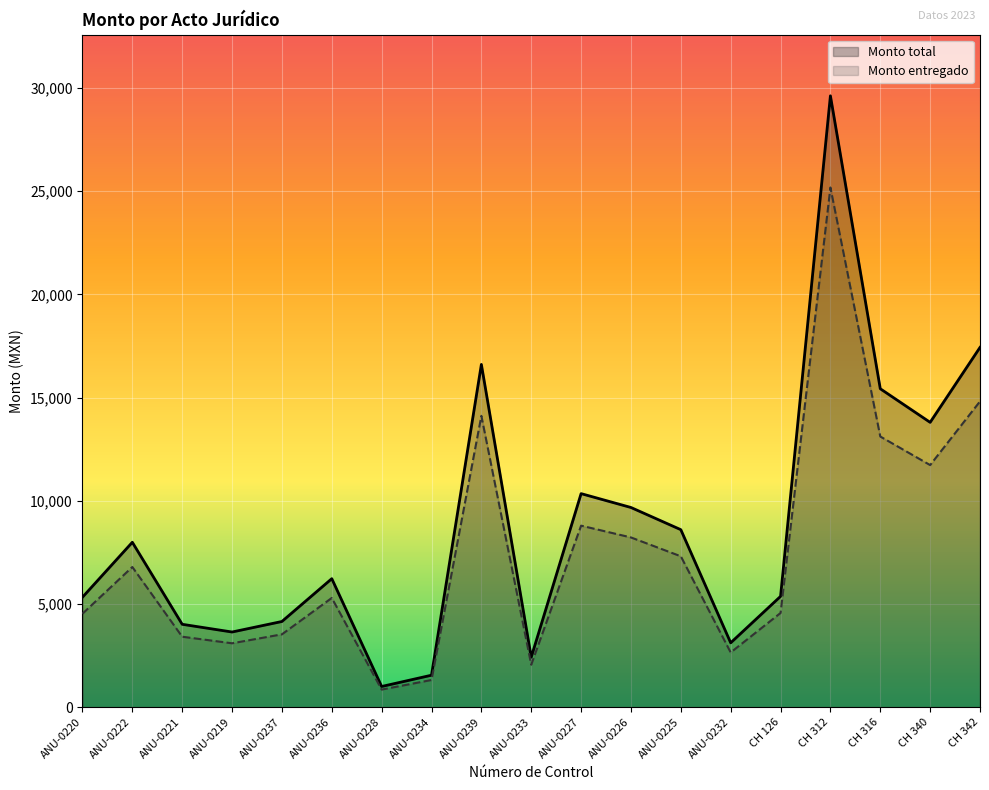

Which has a higher value, ANU-0227 or CH 340?

CH 340